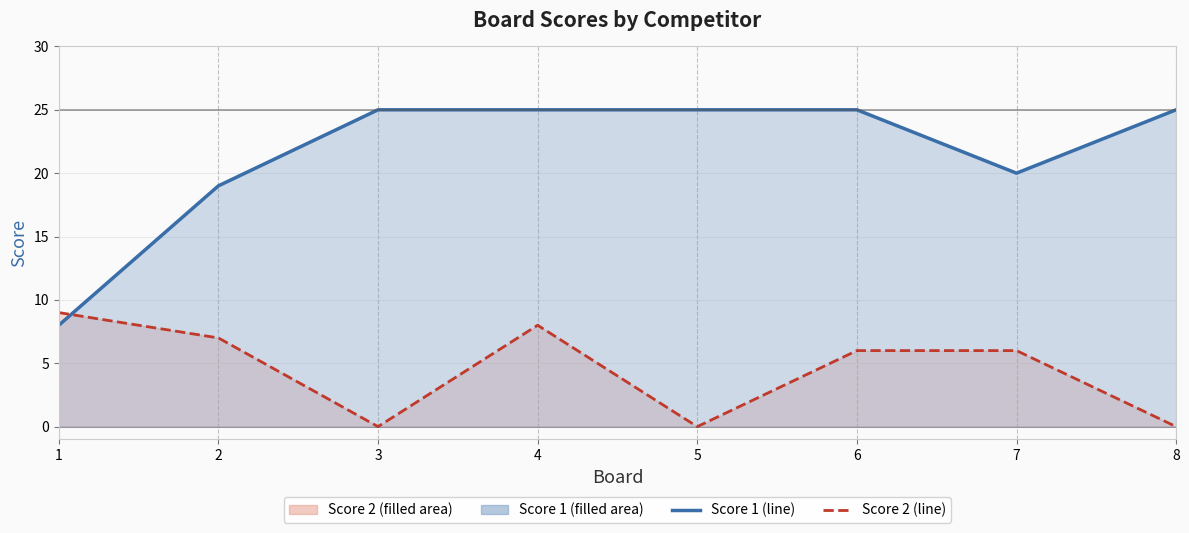

What is the sum of all Score 1 values?

172